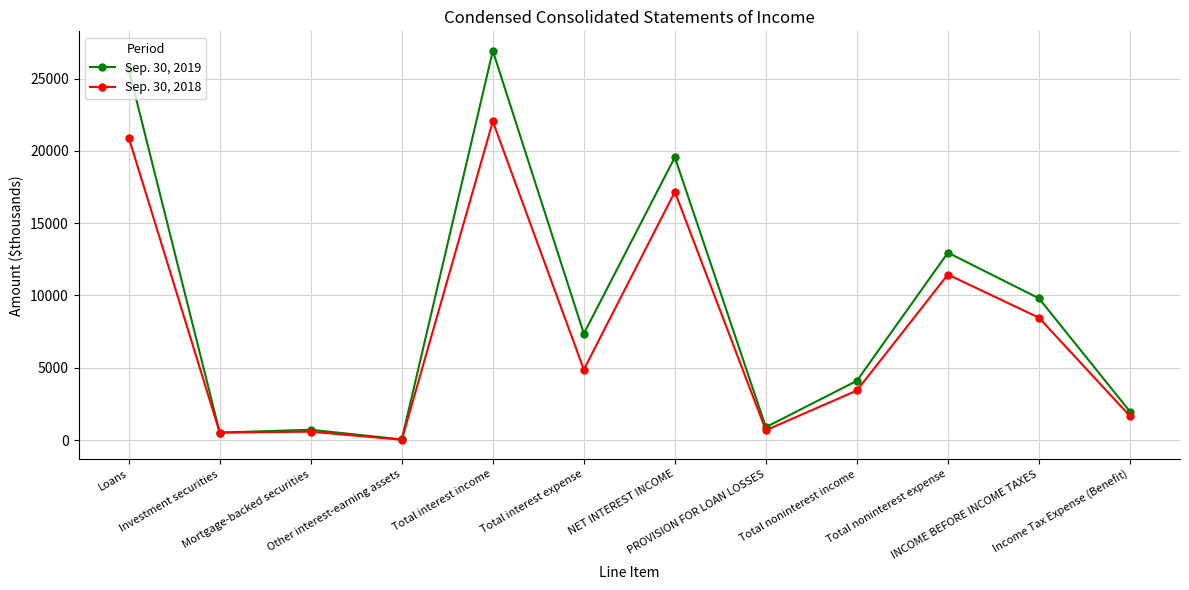

At Total interest income, list the series in order from smallest to largest.

Sep. 30, 2018, Sep. 30, 2019